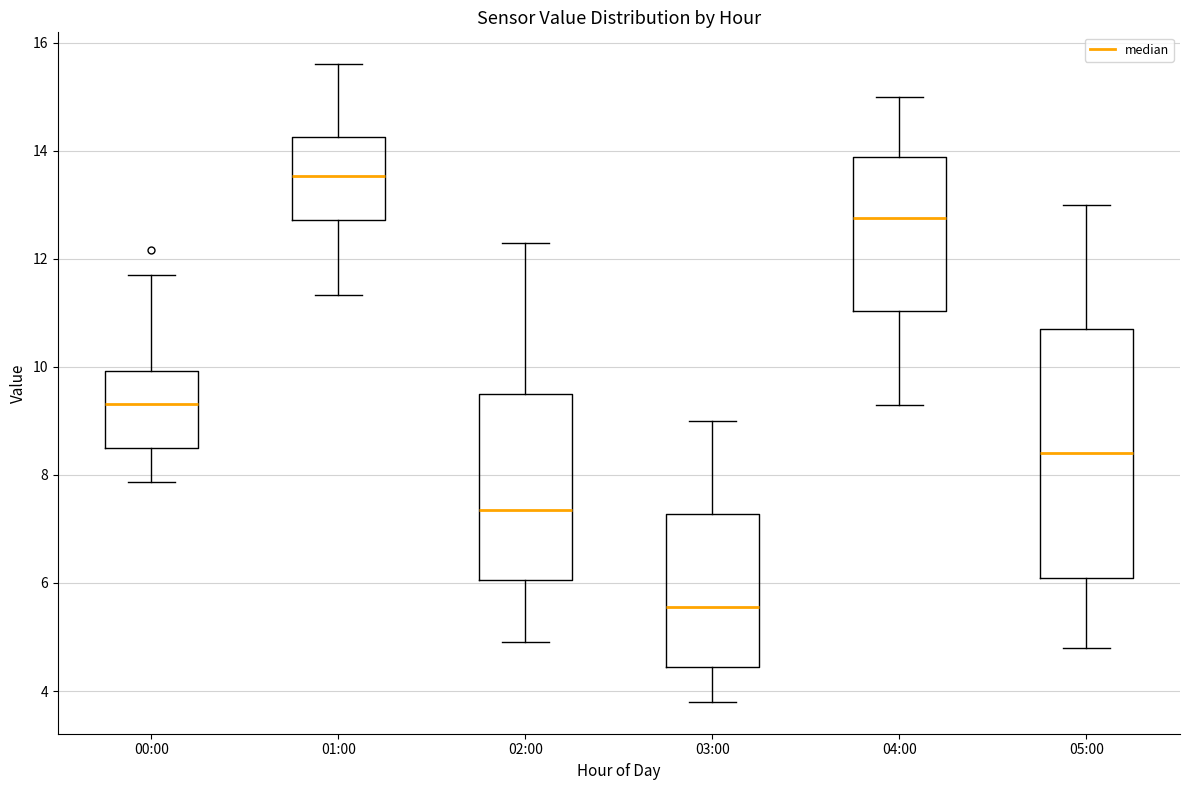

Where is the upper edge of the box for 02:00 on the y-axis? The values are not printed on the chart, so give them approximately, as read against the axis.

9.6